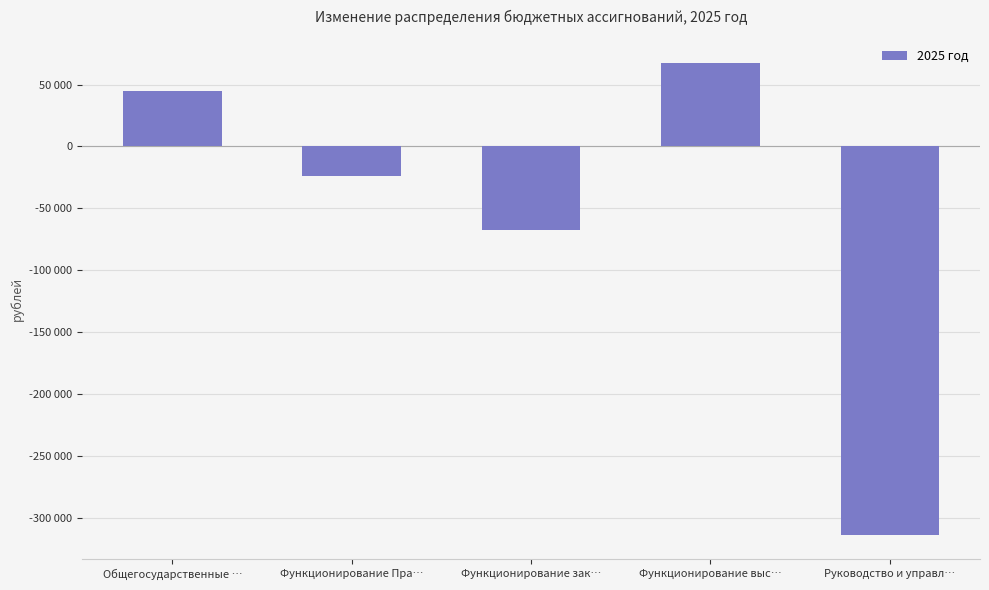

Are the bars horizontal?

No